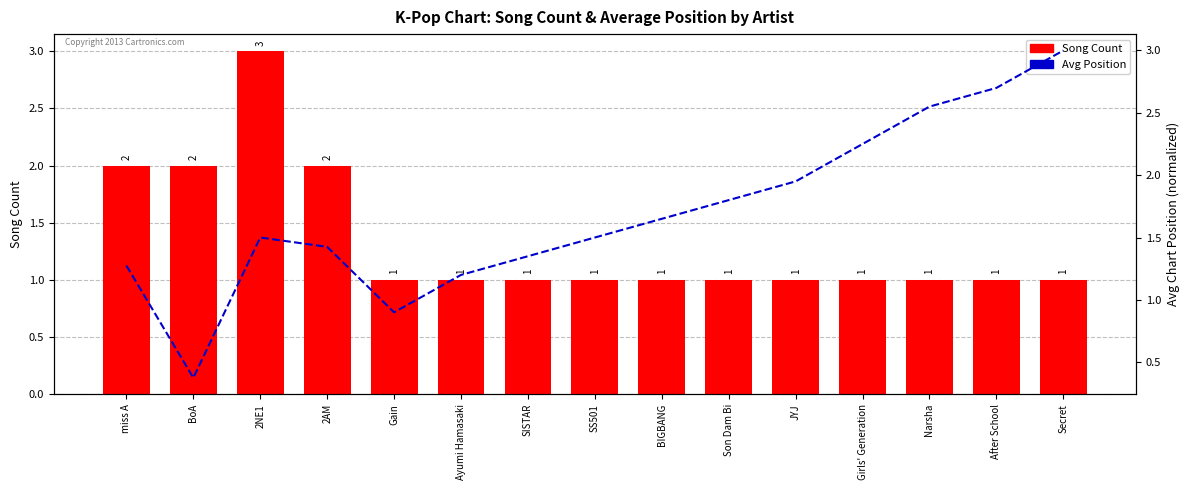

Where does the Avg Position (normalized) series first go above 1?

miss A